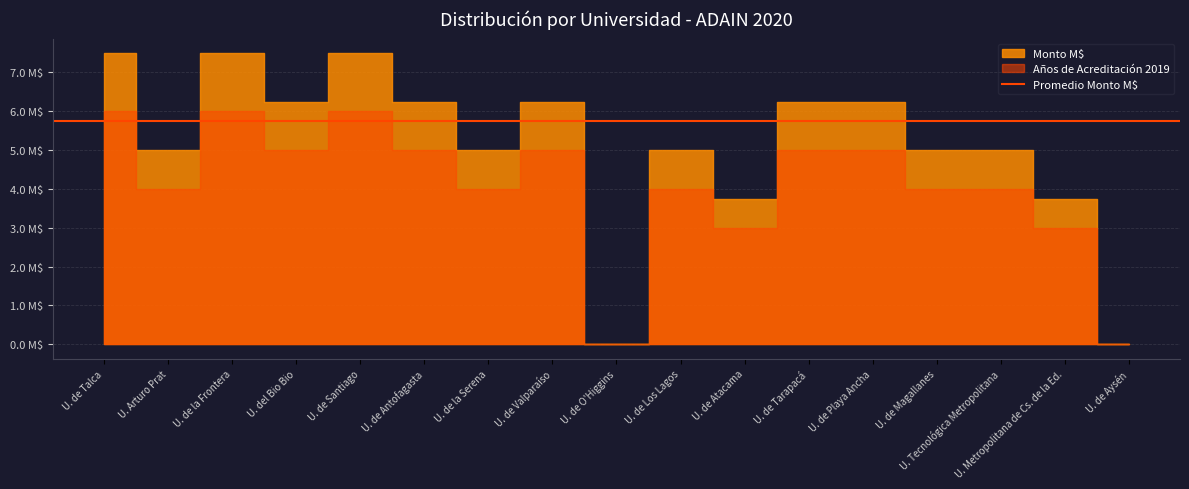

Is it true that Porcentaje equals 0.1 at U. de Valparaíso?

False